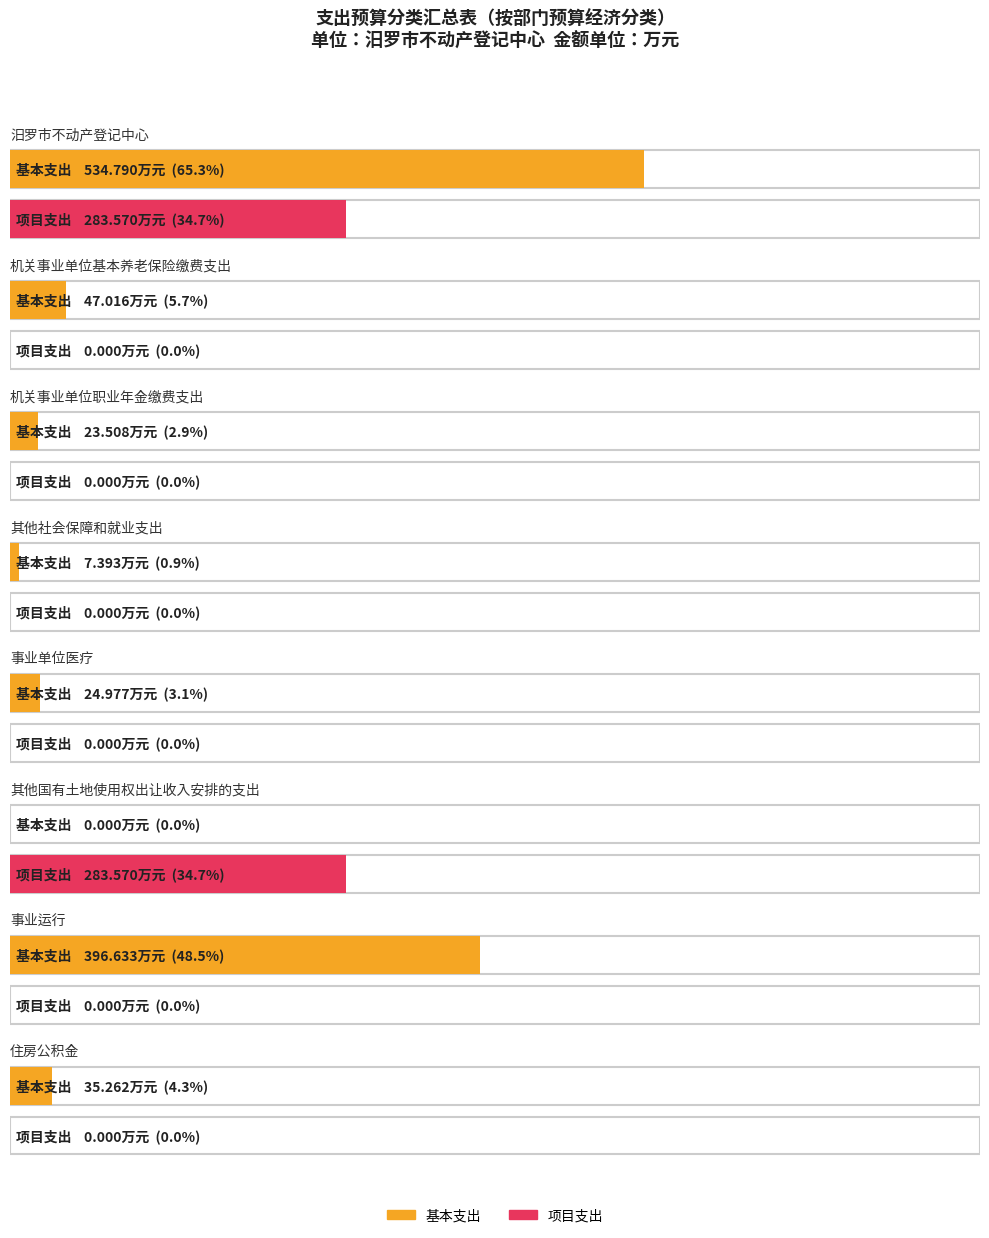

At which category is the sum across all series the highest?

汨罗市不动产登记中心